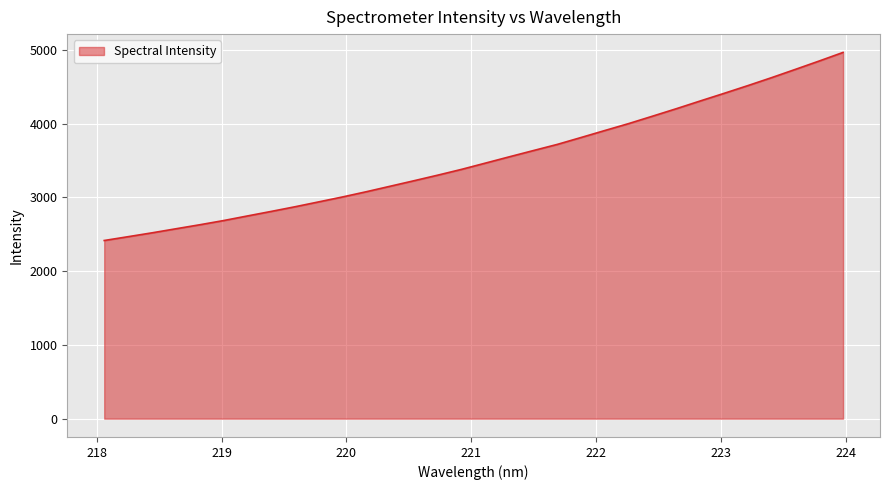

What is the smallest value displayed?

2415.7